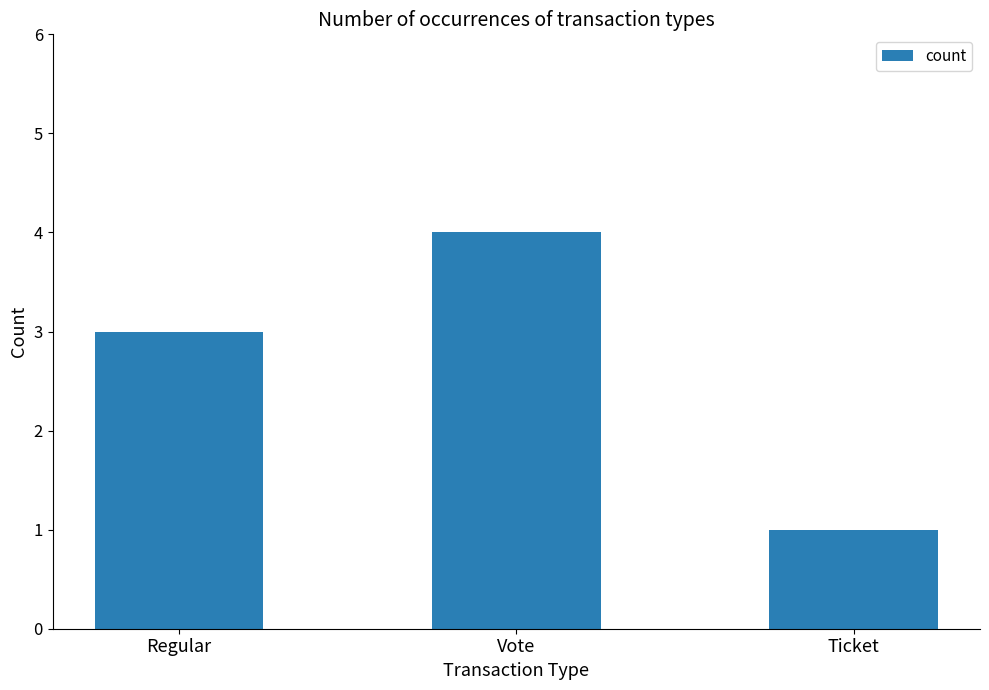

What is the change in value from Regular to Vote?

+1